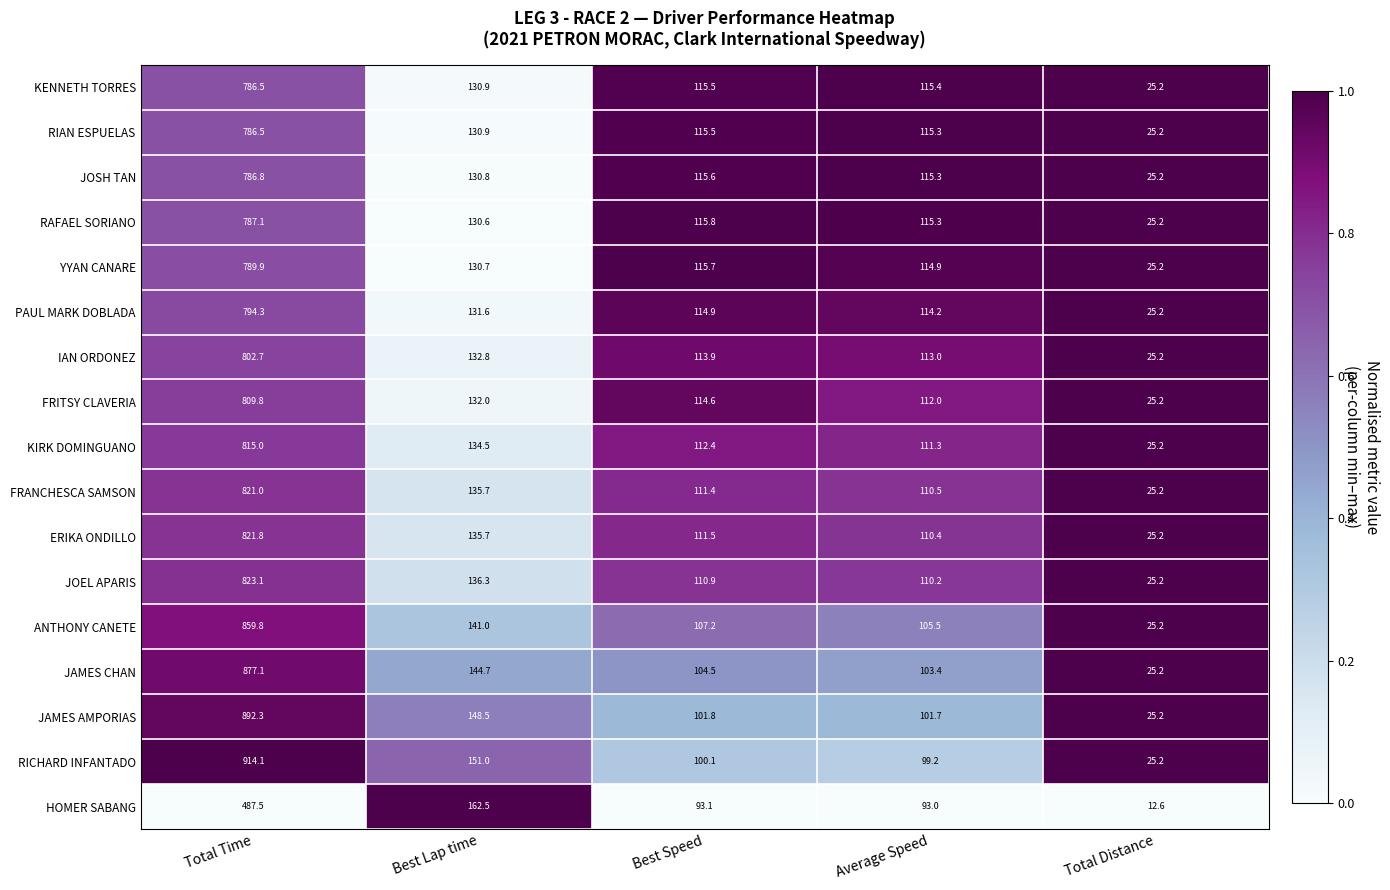

Where does the IAN ORDONEZ series first go above 113?

Total Time